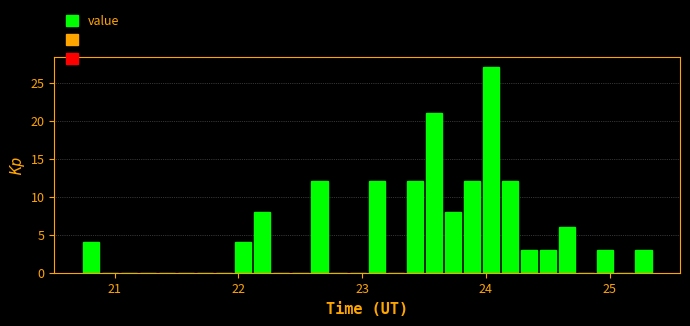

Read against the x-axis, roughly where is the centre of the tallest bar?

24.0